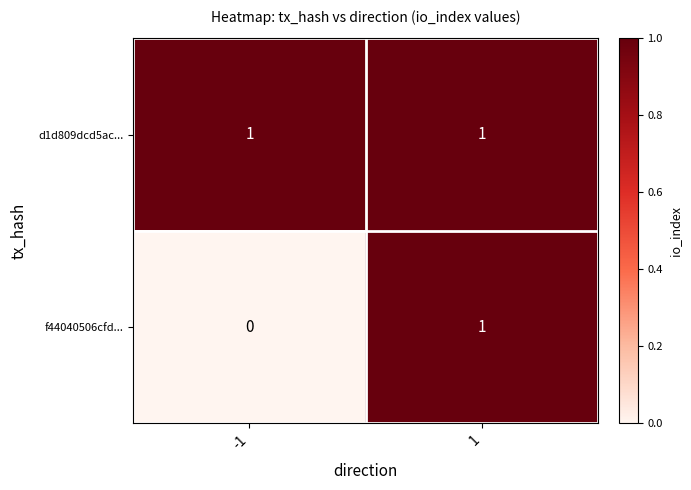

List the series in order of their overall mean, highest first.

d1d809dcd5ac..., f44040506cfd...